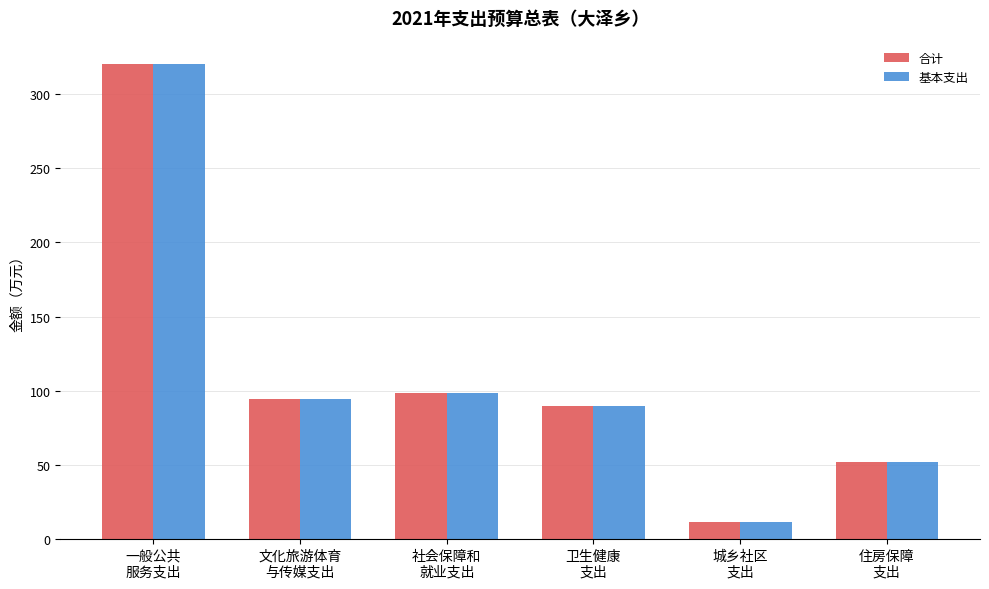

At how many categories does at least one series exceed 312?

1